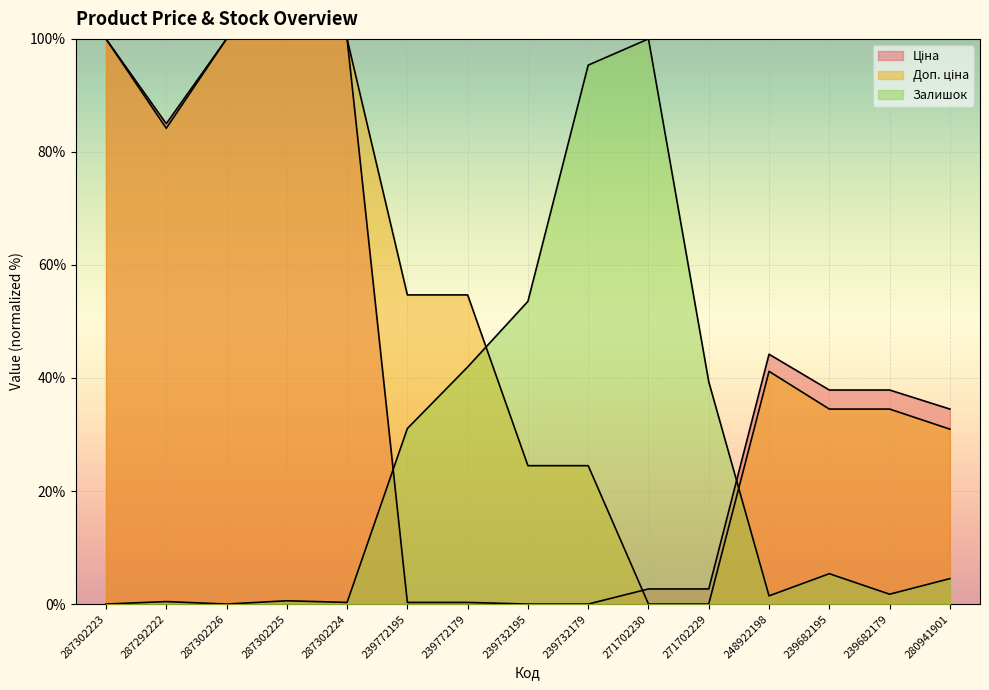

At how many categories does at least one series exceed 98?

5